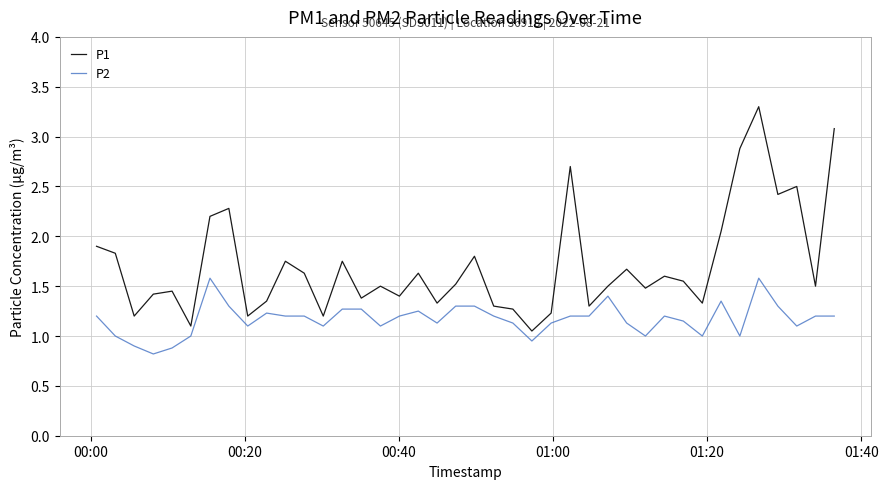

Which series has the largest range (max minus min)?

P1